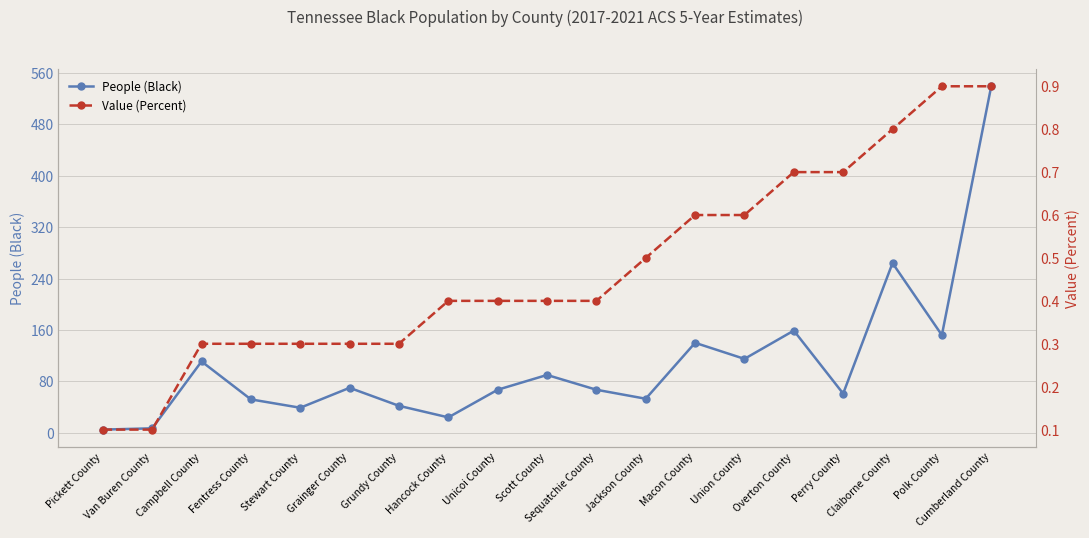

True or false: People (Black) and Value (Percent) cross at least once.

False